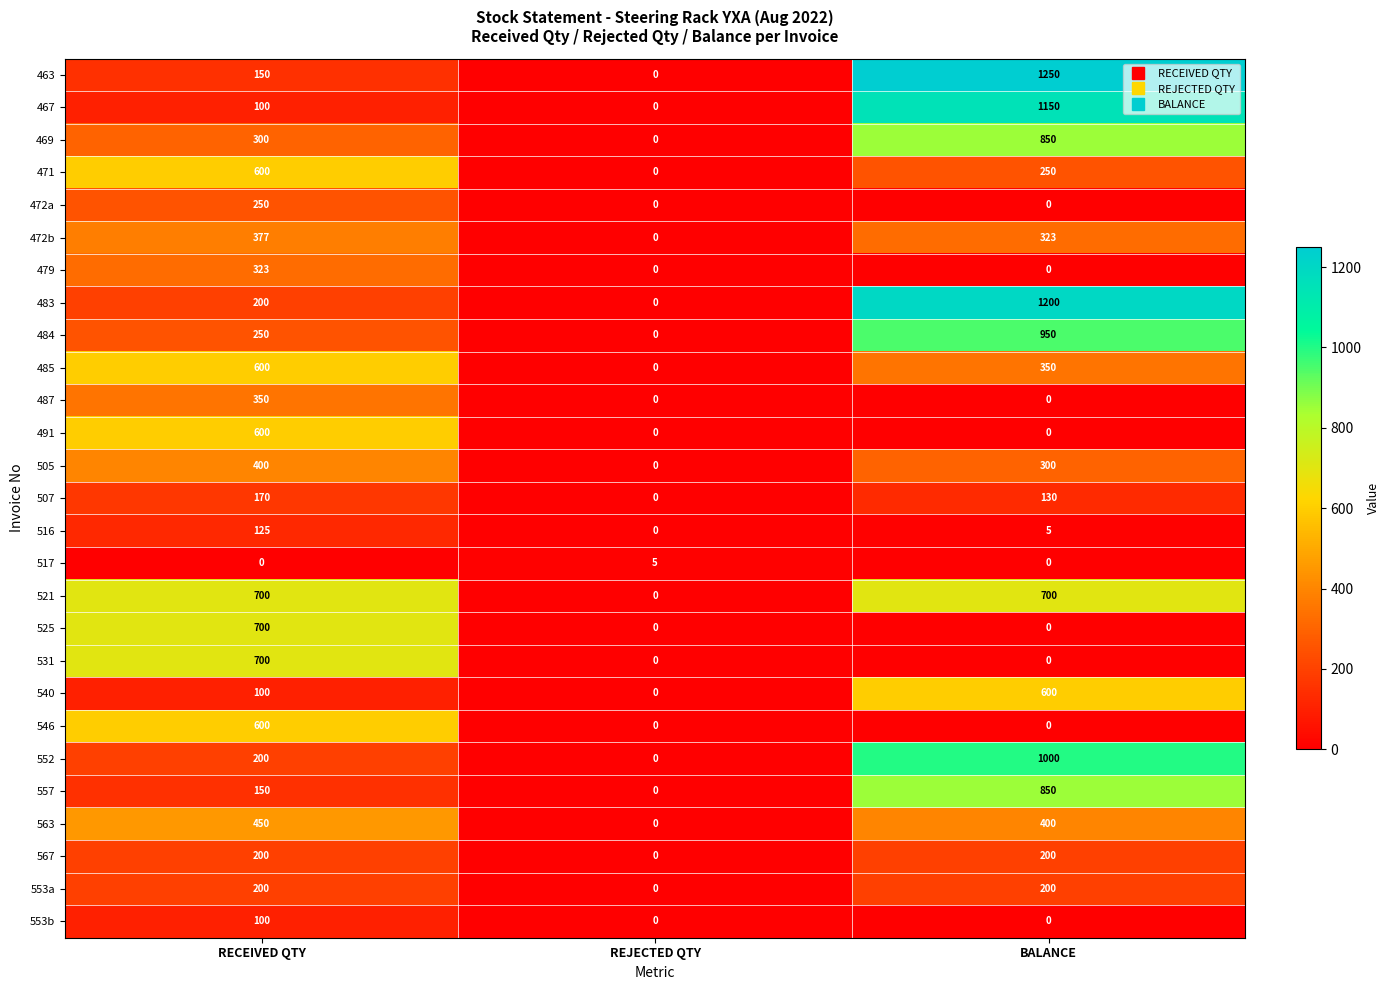

Read the 485 value at BALANCE.

350